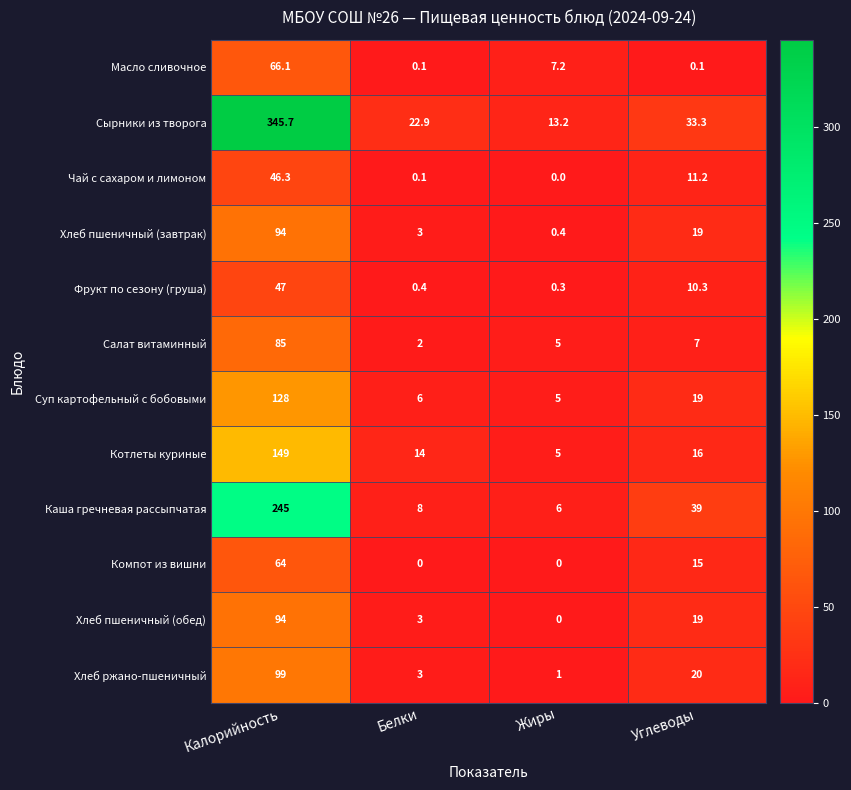

What is the average value of the Салат витаминный series?

24.8